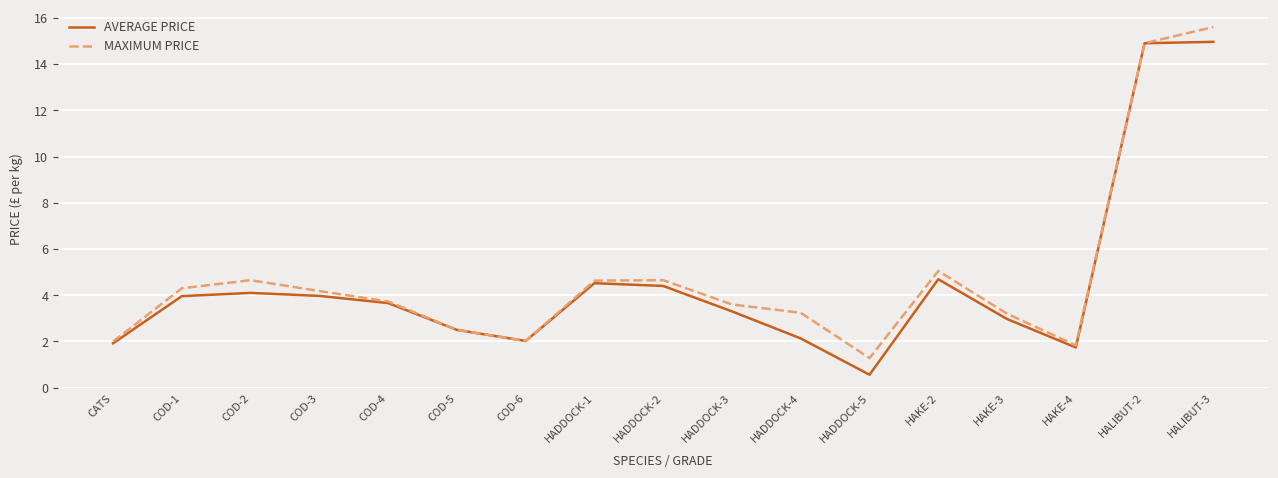

What is the difference between the maximum and second lowest values in the MAXIMUM PRICE series?

13.8